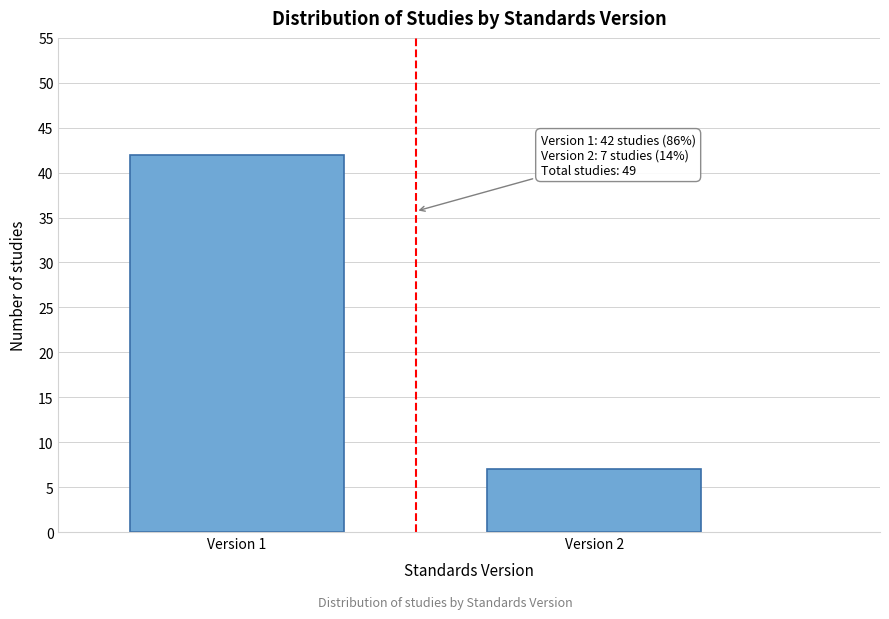

Reading right to left, what are all the values shown in this chart?

7	42